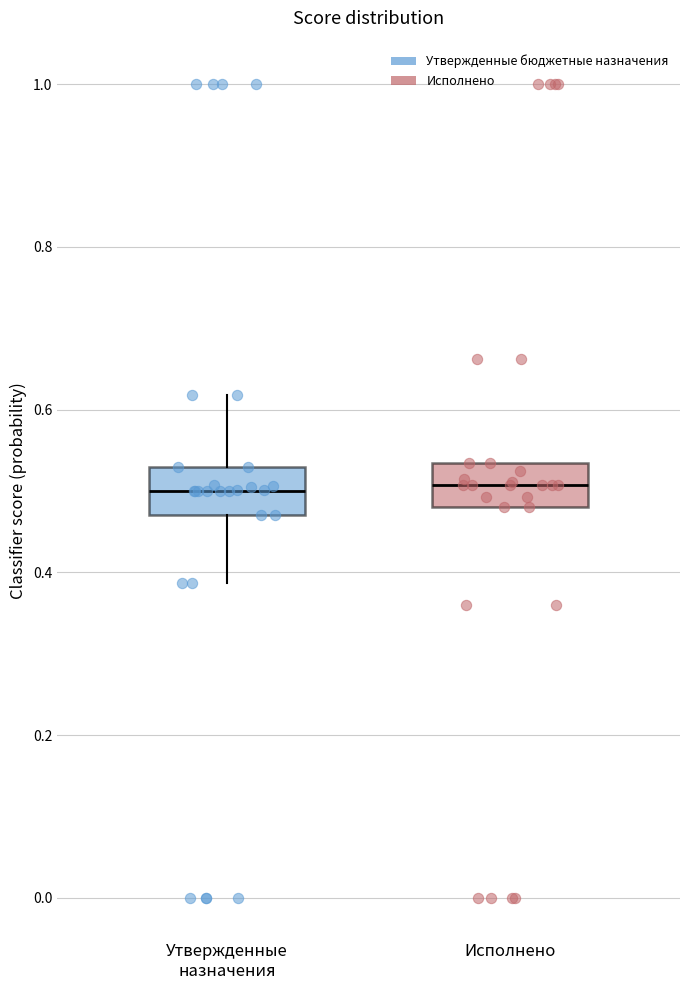

Reading left to right, transcribe this box plot: for each box, give where its median line is, the range the box spans, and where its two whiskers end, as read against the y-axis. The values are not printed on the chart, so give them approximately, as read against the axis.

Утвержденные назначения: median 0.50, box 0.48 to 0.52, whiskers 0.38 to 0.62
Исполнено: median 0.50, box 0.48 to 0.54, whiskers 0.48 to 0.54